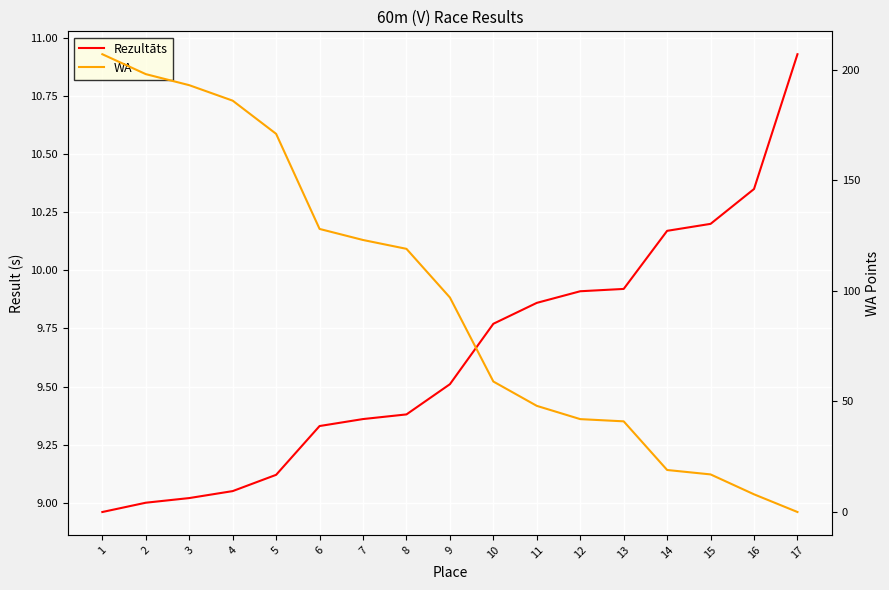

How many data points in WA are less than 97?

8